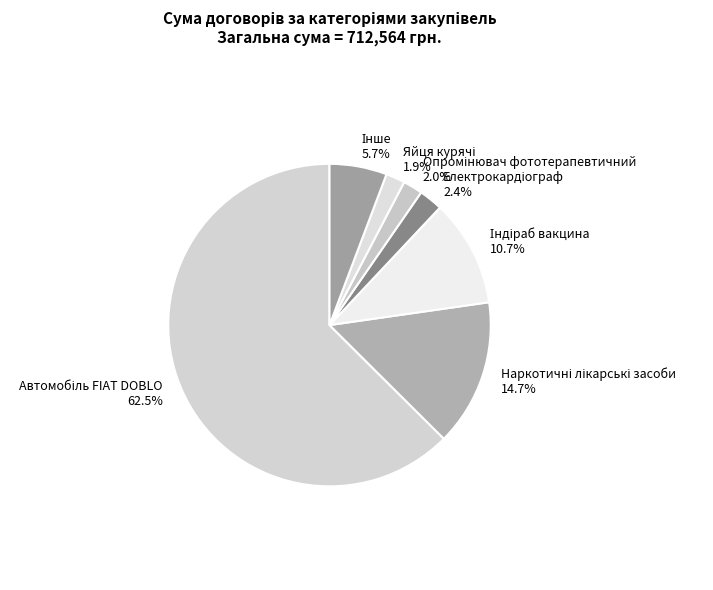

How many slices are in this pie chart?

7